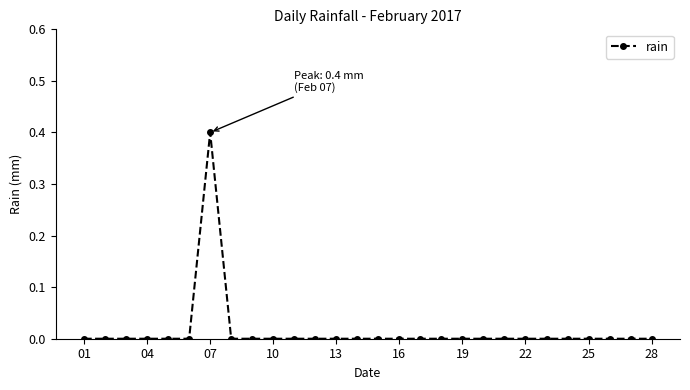

True or false: the data has more than 0 interior local peaks.

True